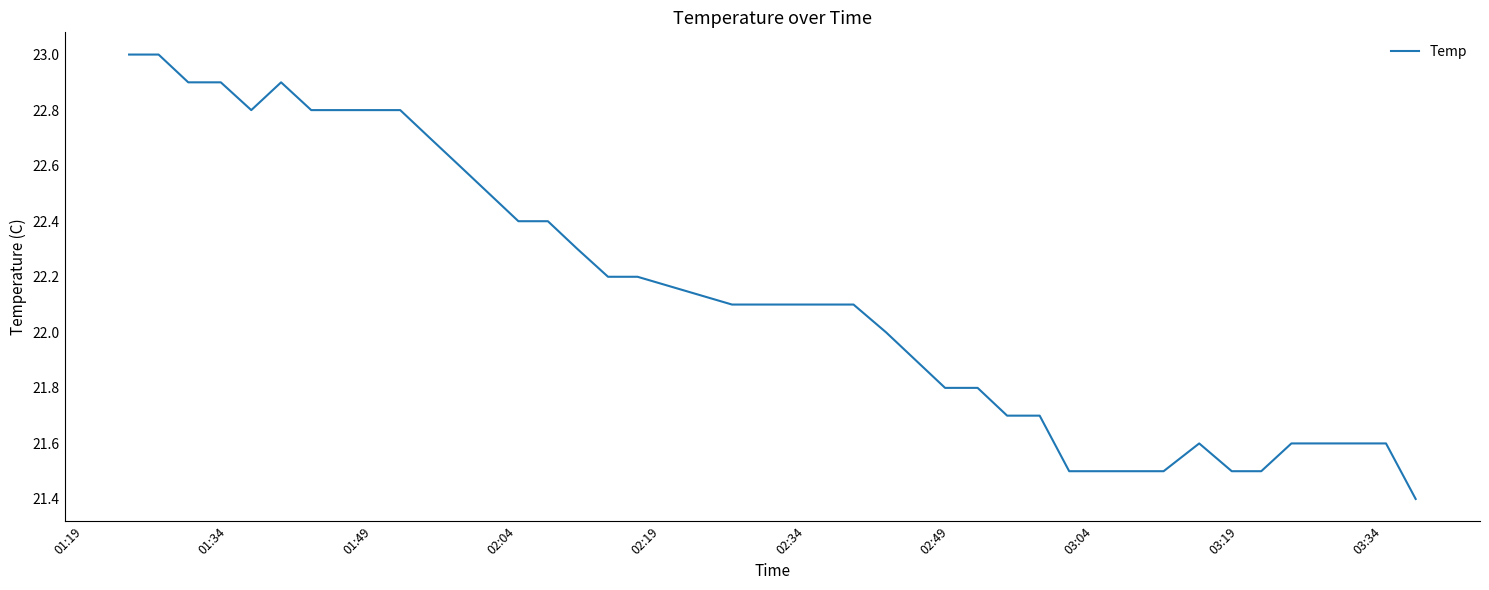

What is the greatest value displayed?

23.0